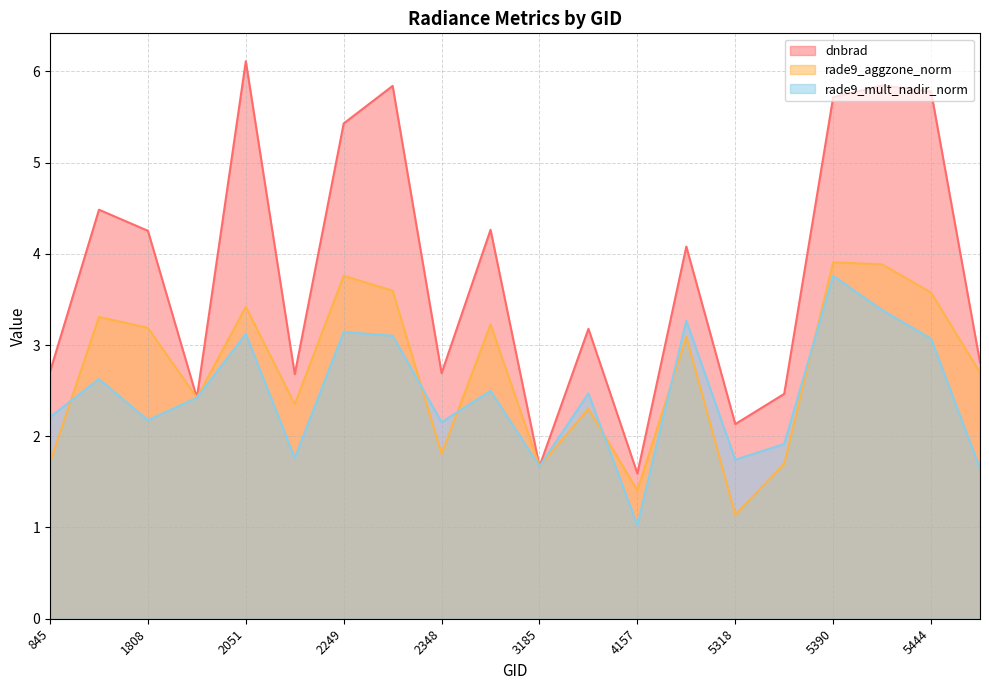

At which label does rade9_aggzone_norm reach its minimum?

5318